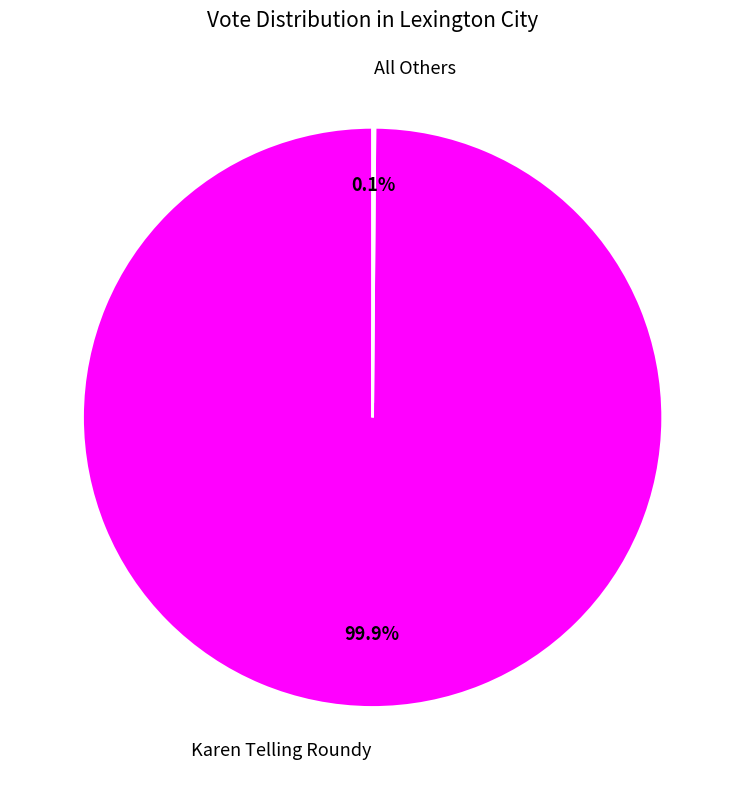

To the nearest percent, what is the difference between the largest and smallest slice percentages?

100%